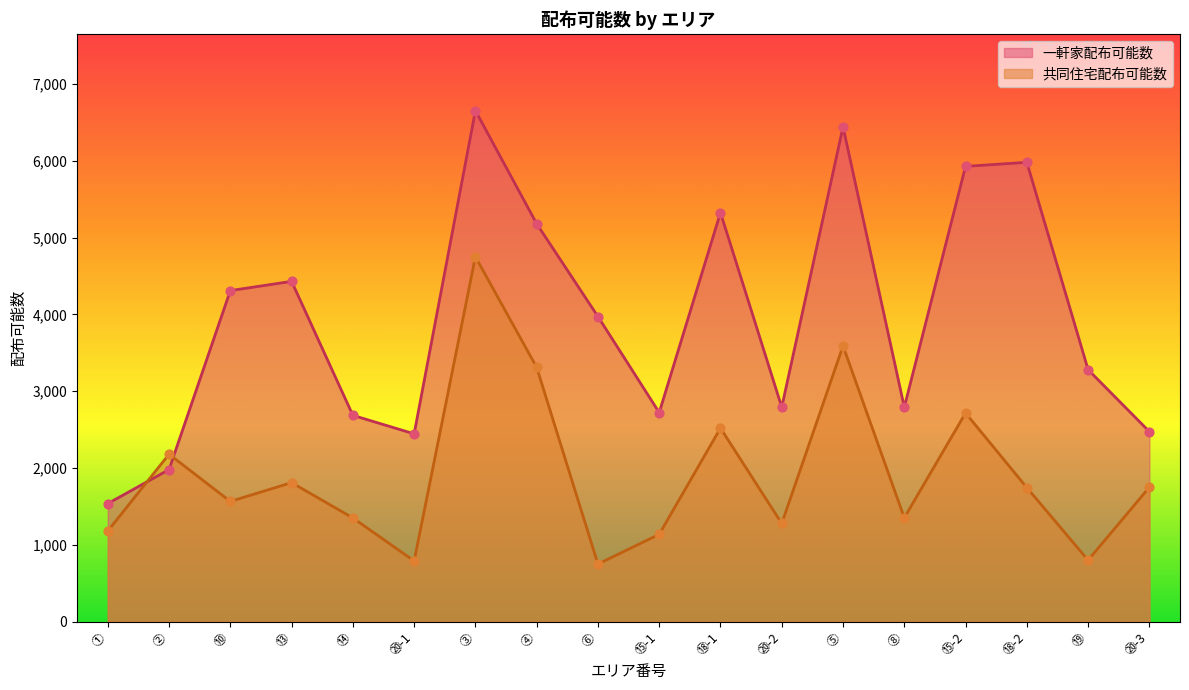

Is the value of 共同住宅配布可能数 at ⑬ greater than the value of 一軒家配布可能数 at ⑩?

No